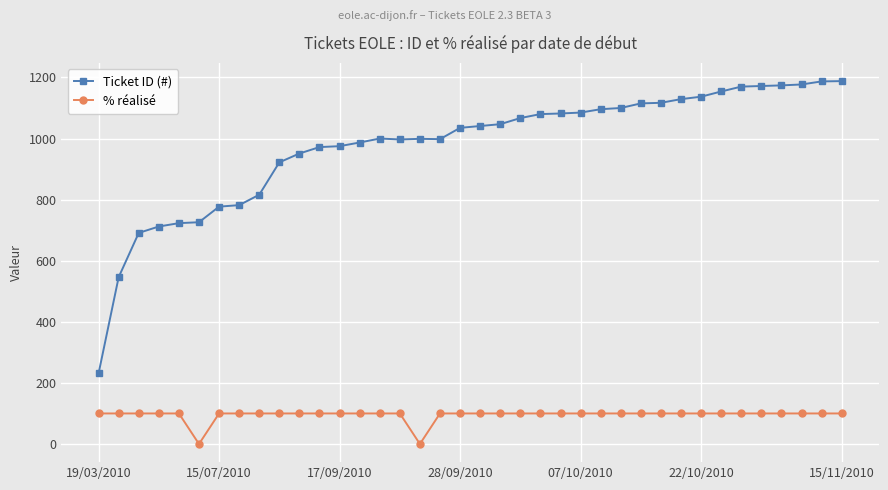

What is the average value of the % réalisé series?

95